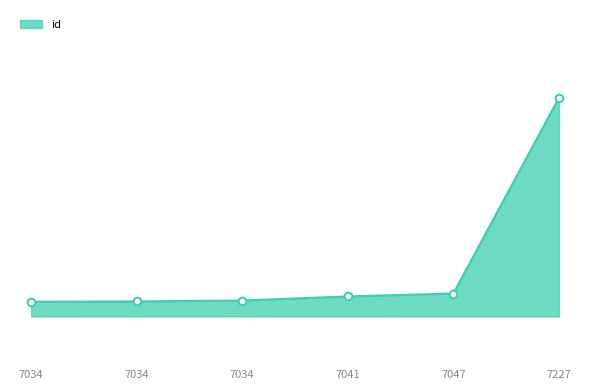

Does the chart have visible grid lines?

No